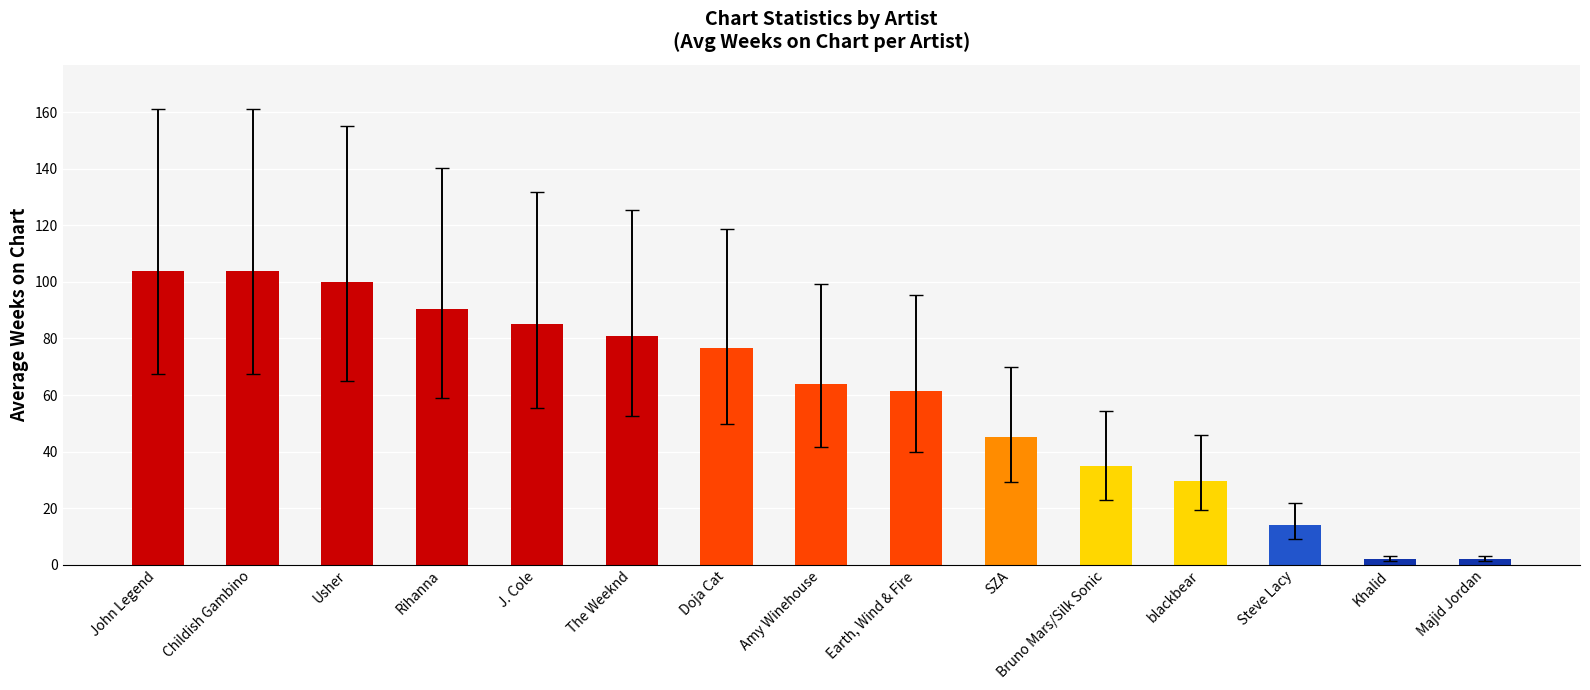

What is the value of the 5th bar from the left?

85.0